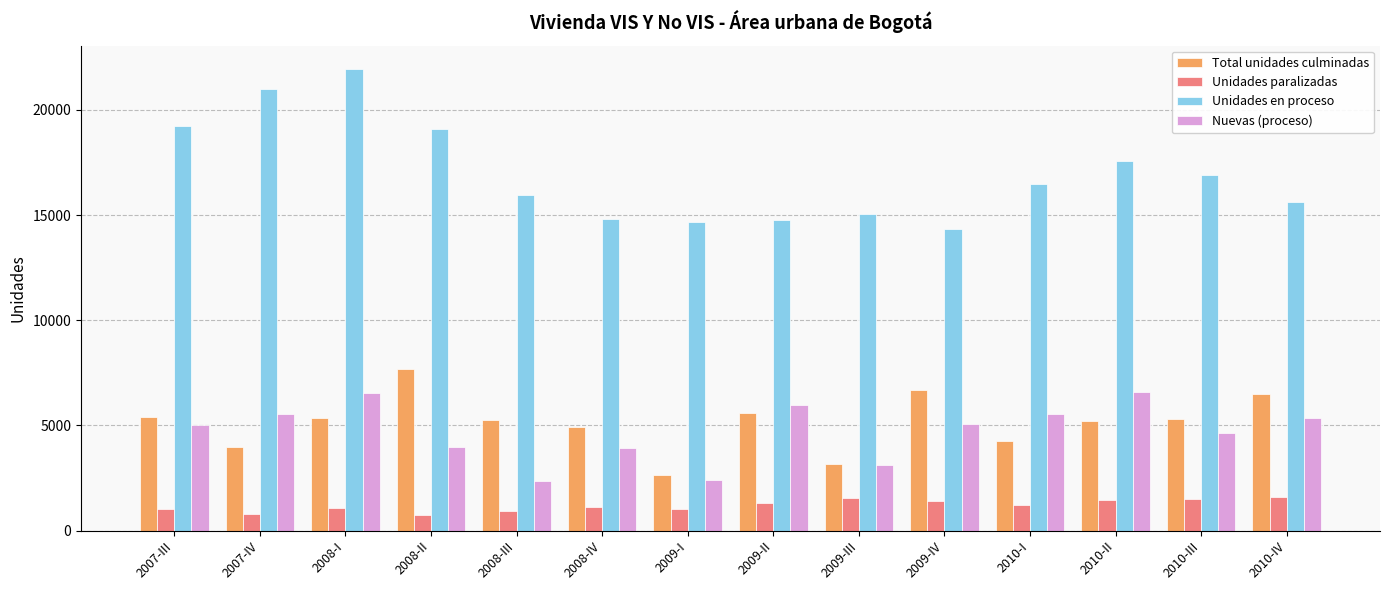

Where does the Nuevas (proceso) series first go above 5052?

2007-IV